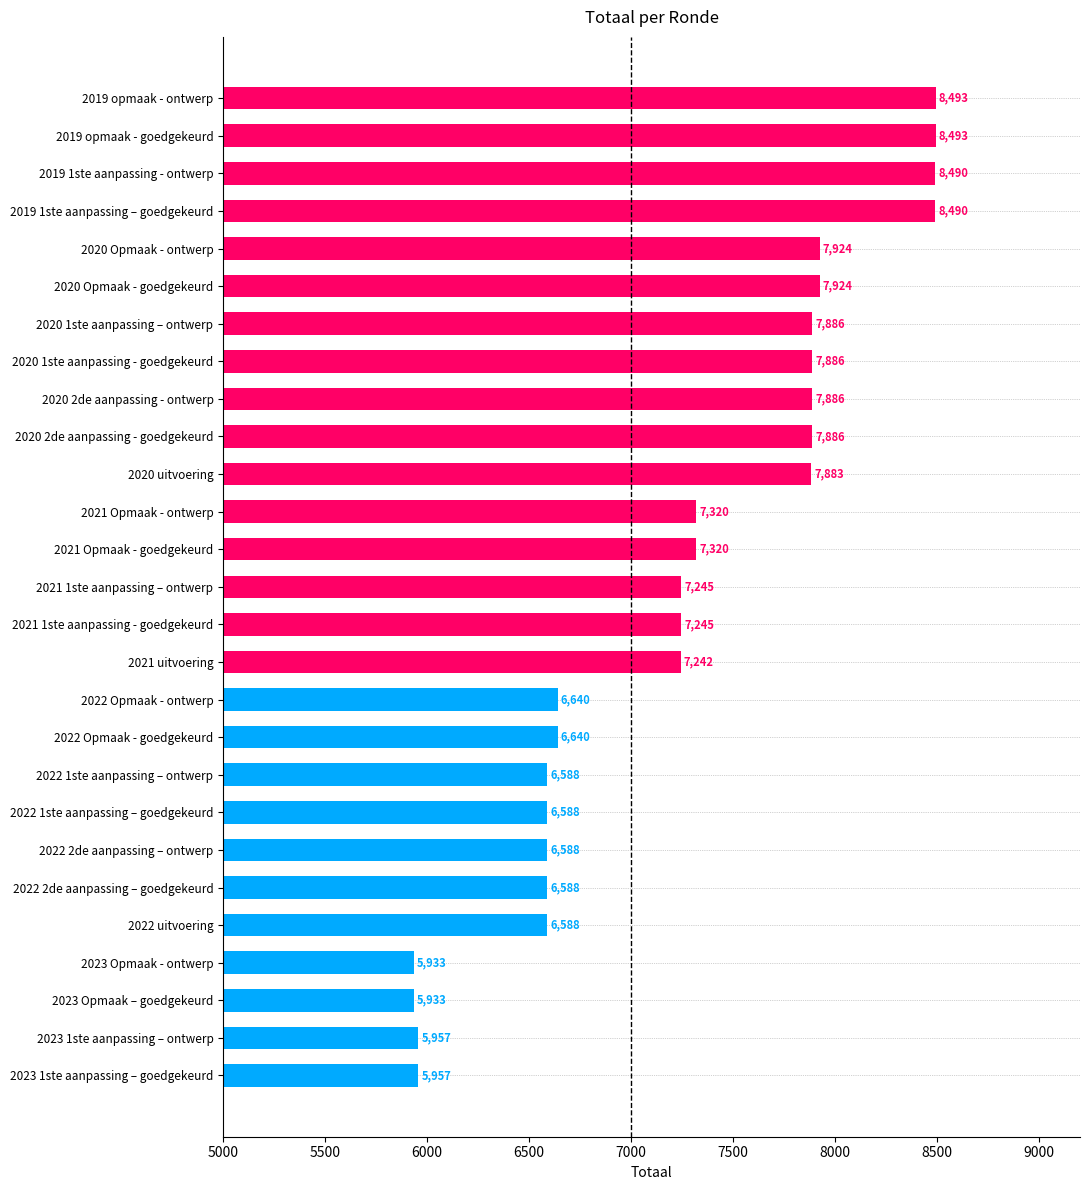

Is it true that the value at 2020 2de aanpassing - goedgekeurd is 12423?

False